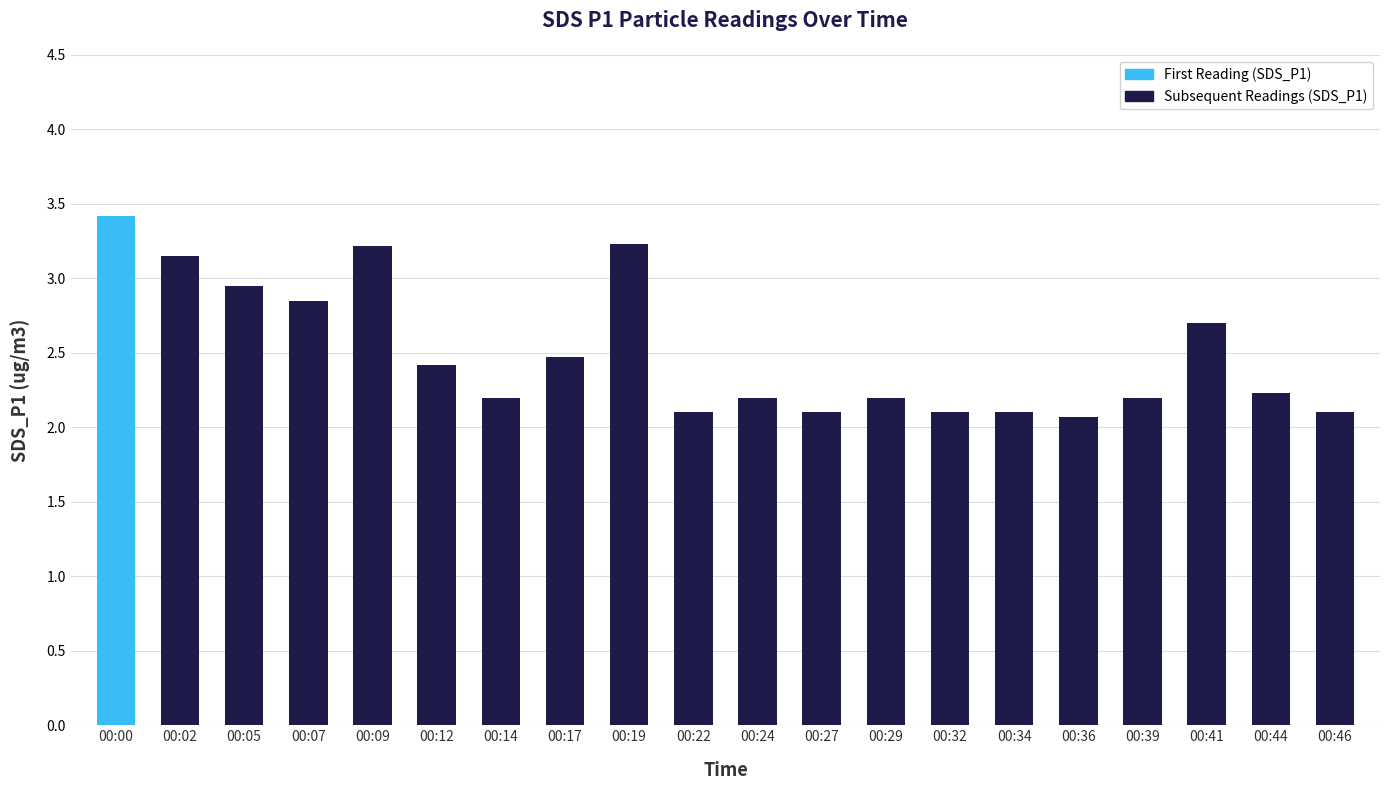

Read the value at 00:34.

2.1